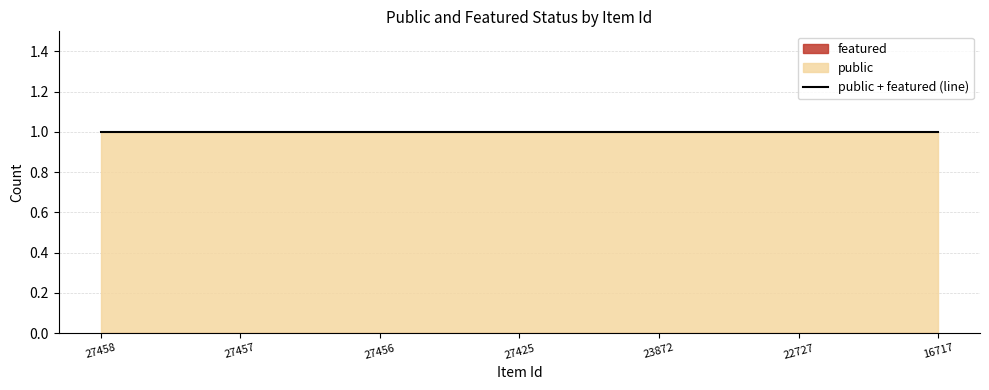

Reading right to left, extract all data points from this chart.

public: 1	1	1	1	1	1	1
featured: 0	0	0	0	0	0	0